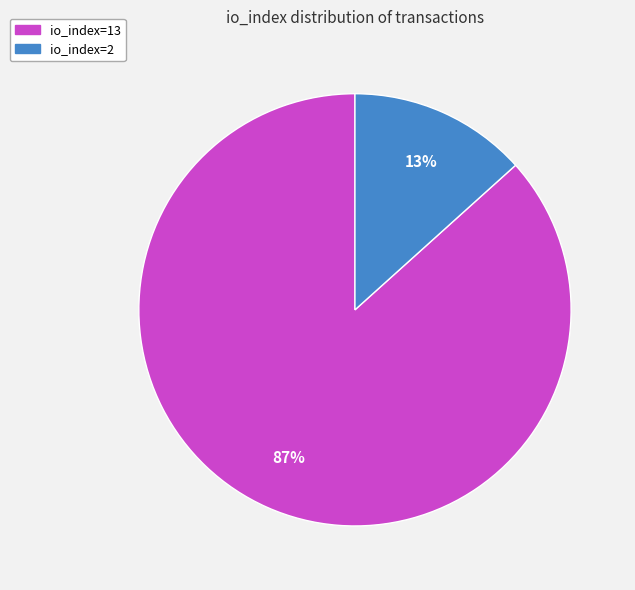

Which category has the biggest portion of the pie?

io_index=13